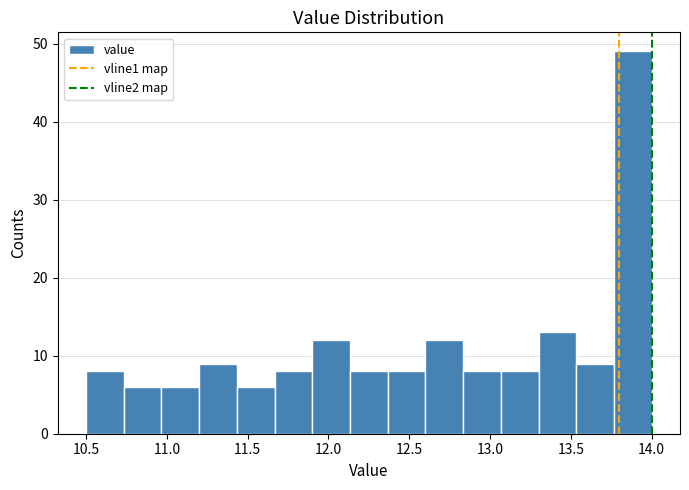

How tall is the bar that spans 10.75 to 10.95 on the x-axis? Neither the bar edges nor the heights are printed on the chart, so give them approximately, as read against the axes.

6